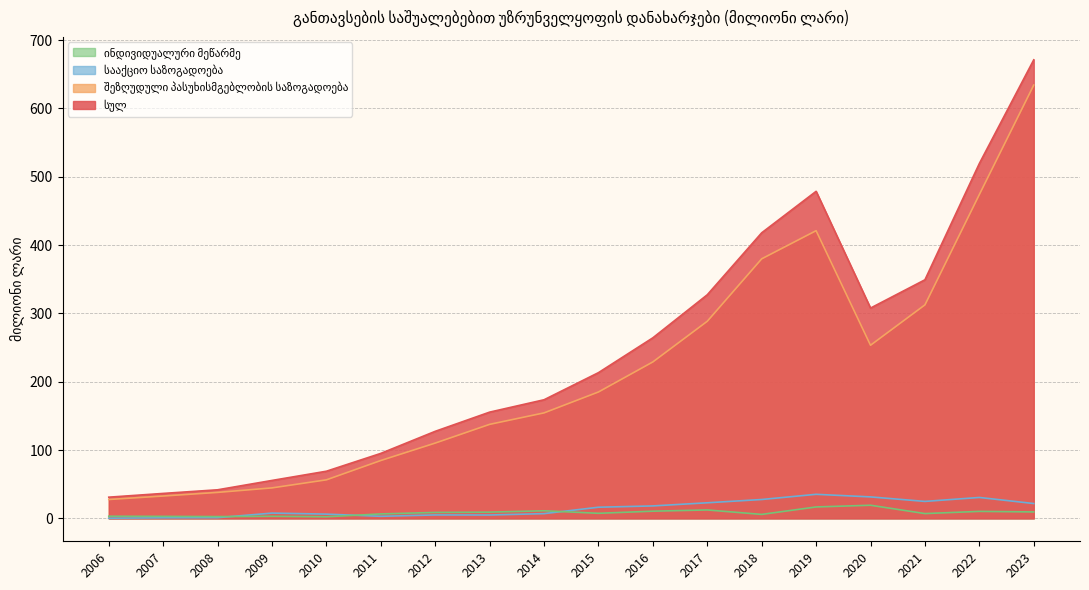

What is the total value across all series at 2009?

110.8